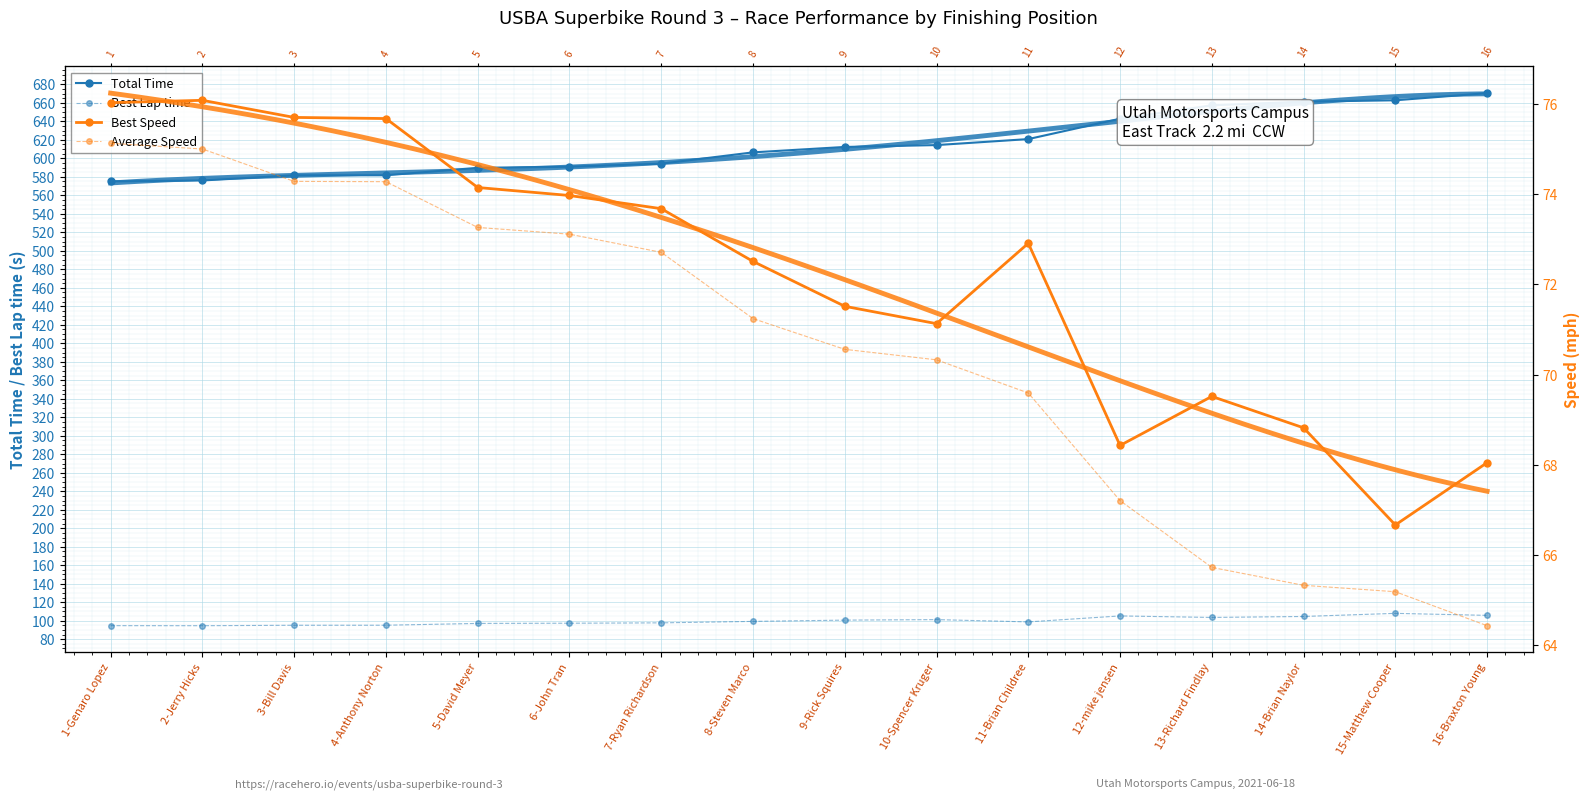

Between 3-Bill Davis and 2-Jerry Hicks, which is larger?

3-Bill Davis